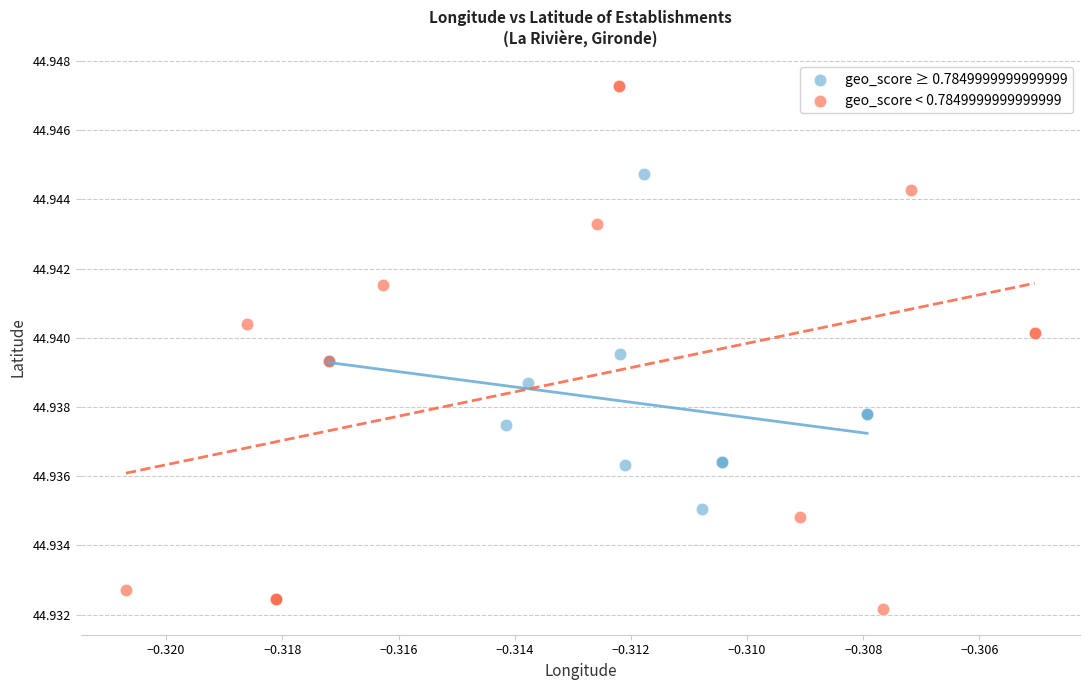

Which series contains the lowest Y value?

geo_score < 0.7849999999999999